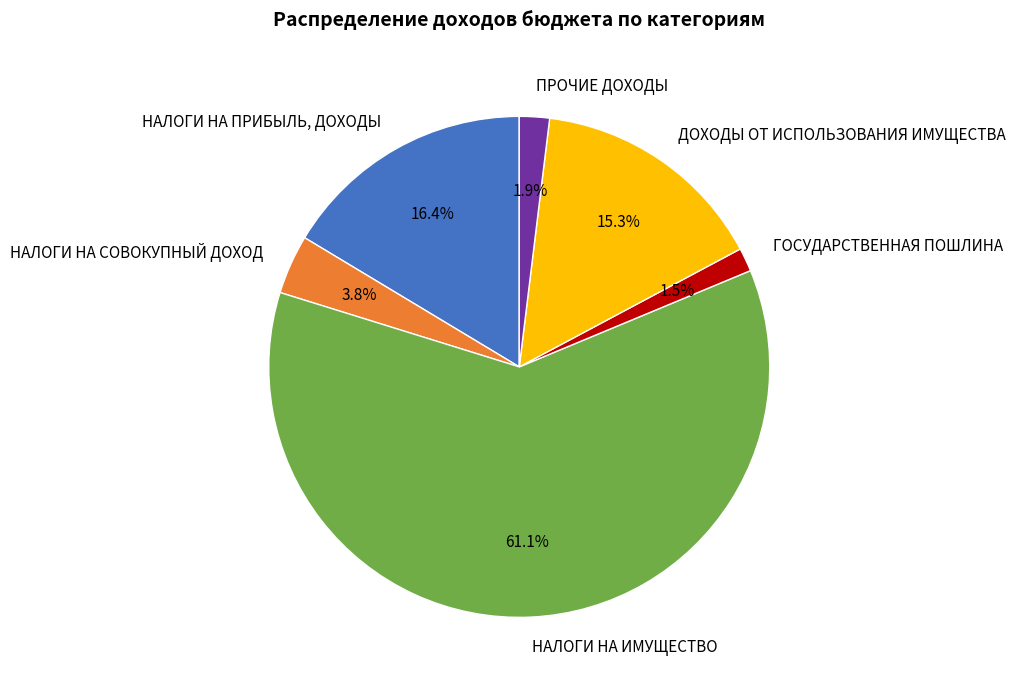

Count the number of slices in the pie.

6